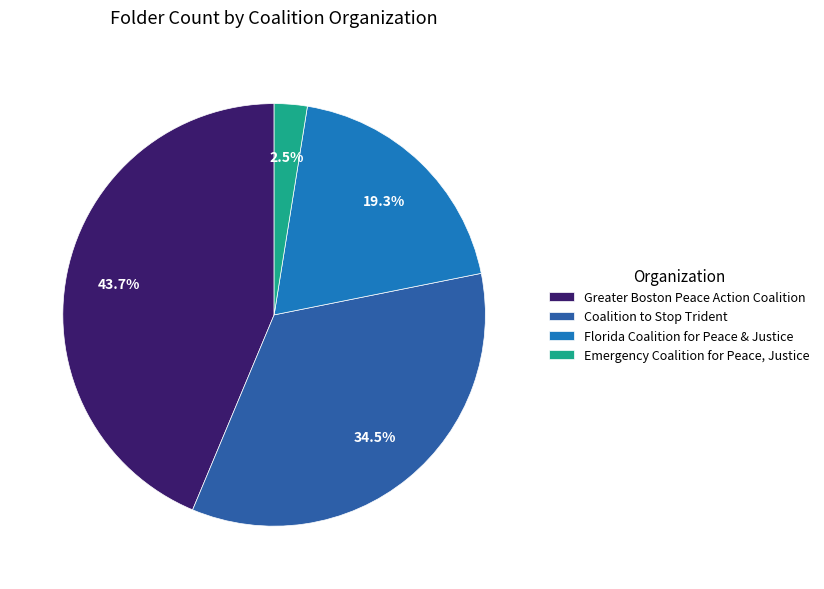

Which has a higher value, Emergency Coalition for Peace, Justice or Florida Coalition for Peace & Justice?

Florida Coalition for Peace & Justice